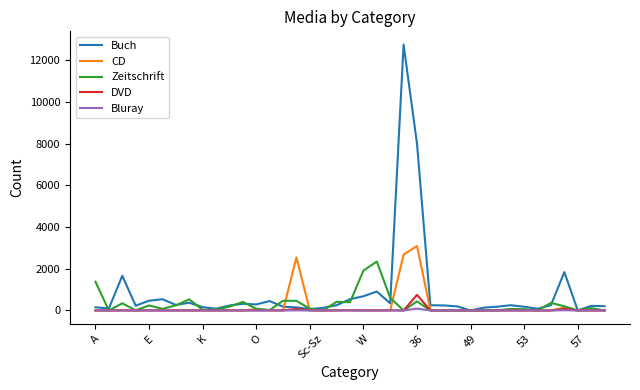

What is the greatest value displayed?

12756